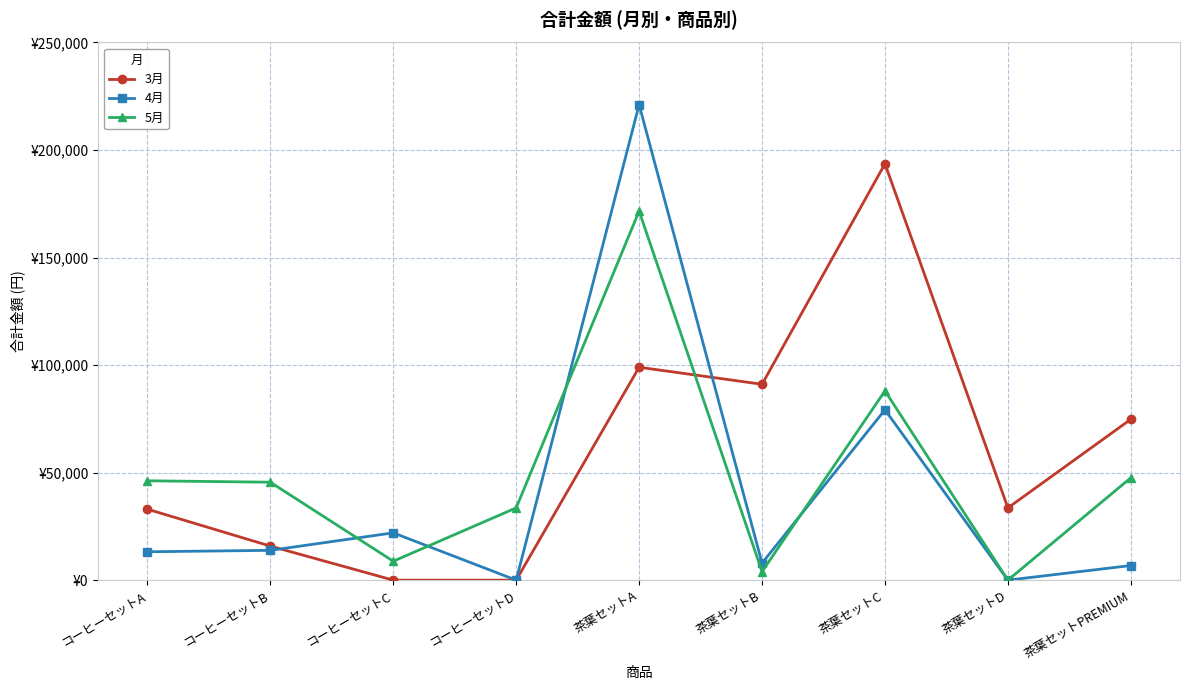

What are all the series names shown in the legend?

3月, 4月, 5月